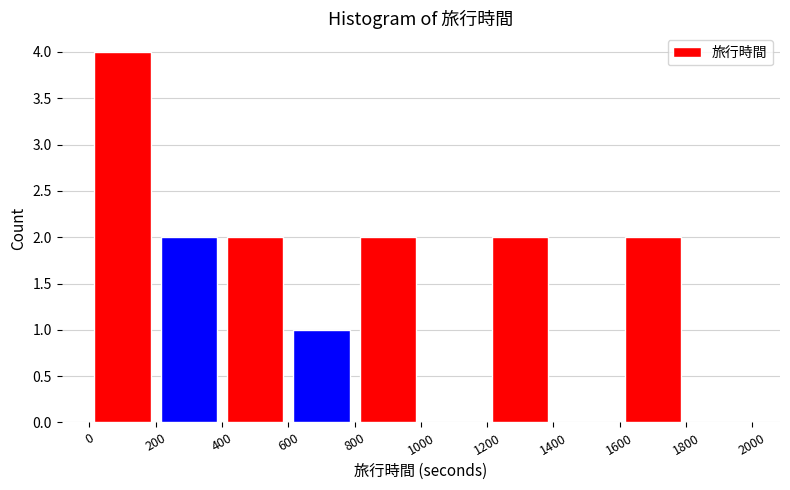

Reading left to right, list every bar in this chart as the range it spans on the x-axis followed by its height. The values are not printed on the chart, so give them approximately, as read against the axis.

0 to 200: 4
200 to 400: 2
400 to 600: 2
600 to 800: 1
800 to 1000: 2
1000 to 1200: 0
1200 to 1400: 2
1400 to 1600: 0
1600 to 1800: 2
1800 to 2000: 0